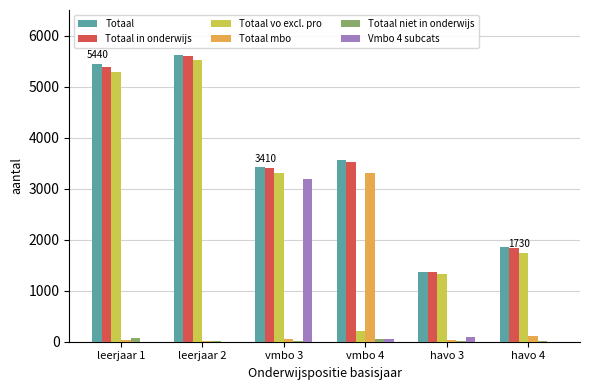

At which label does Vmbo 4 subcats first exceed 60?

vmbo 3